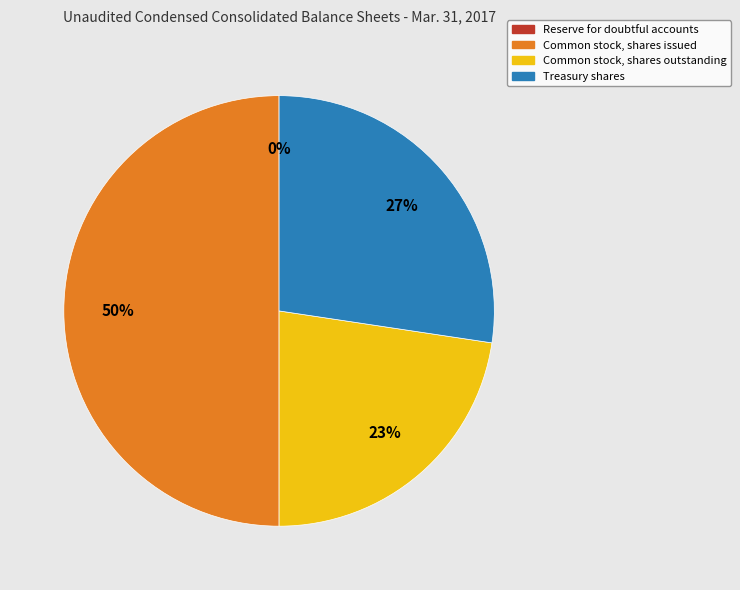

Which category has the biggest portion of the pie?

Common stock, shares issued